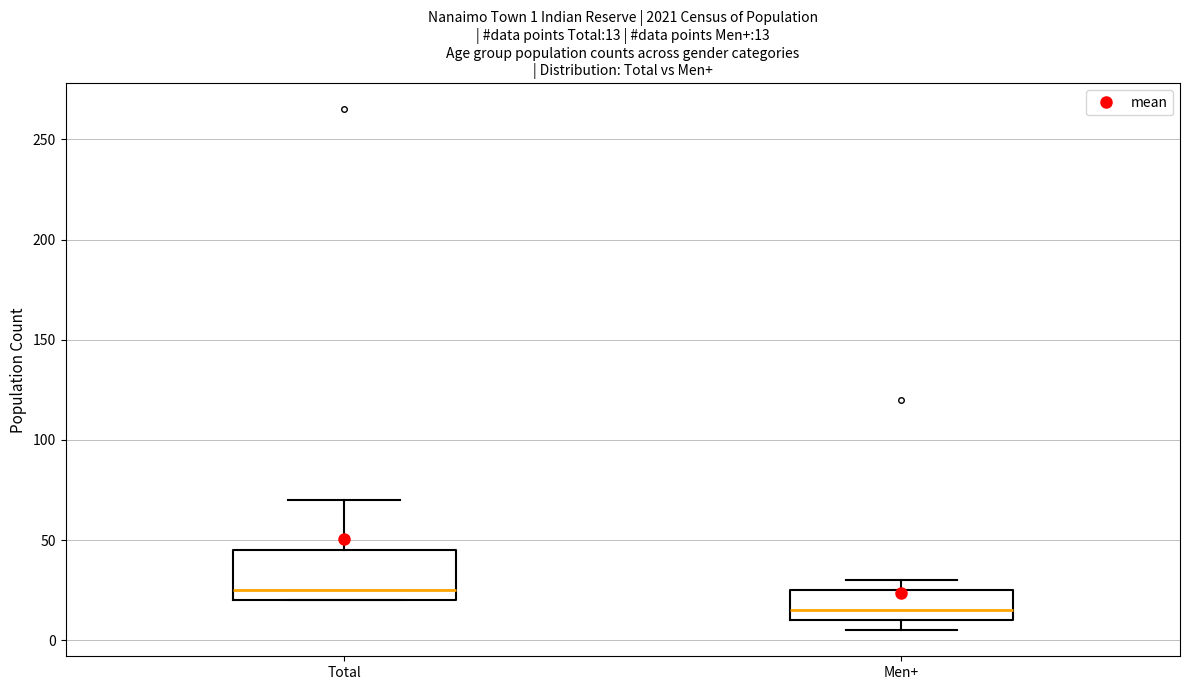

Which box has the lowest median line?

Men+